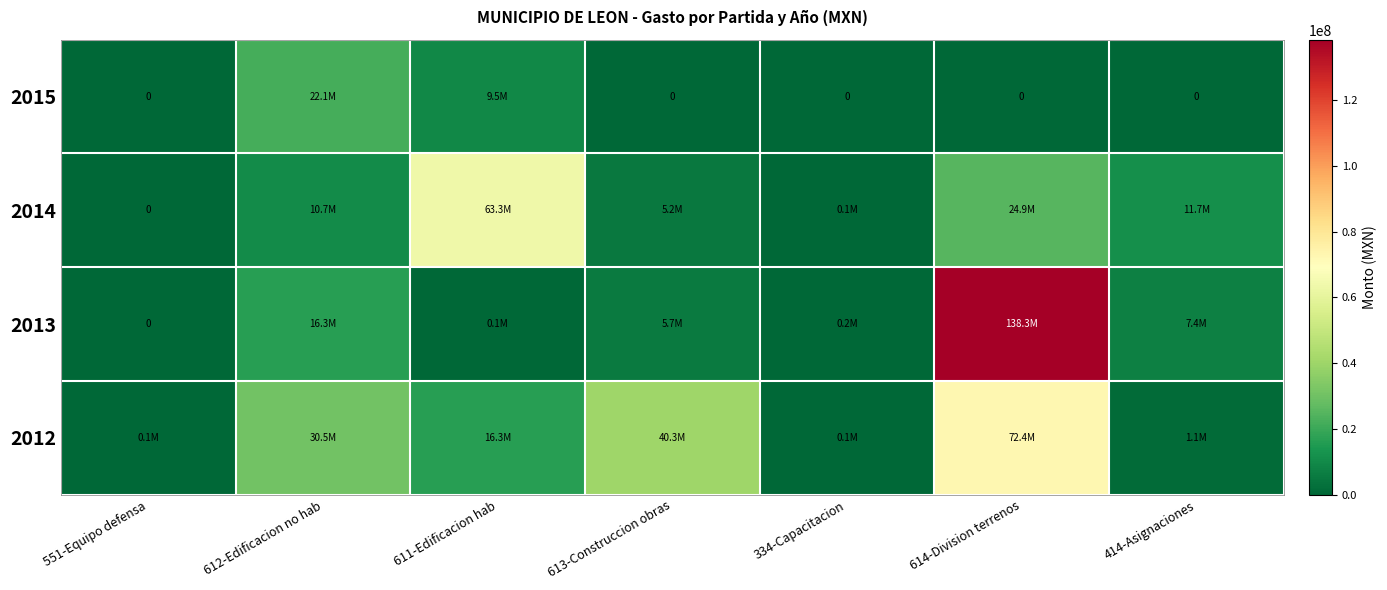

At 551-Equipo defensa, list the series in order from largest to smallest.

2012, 2013, 2014, 2015